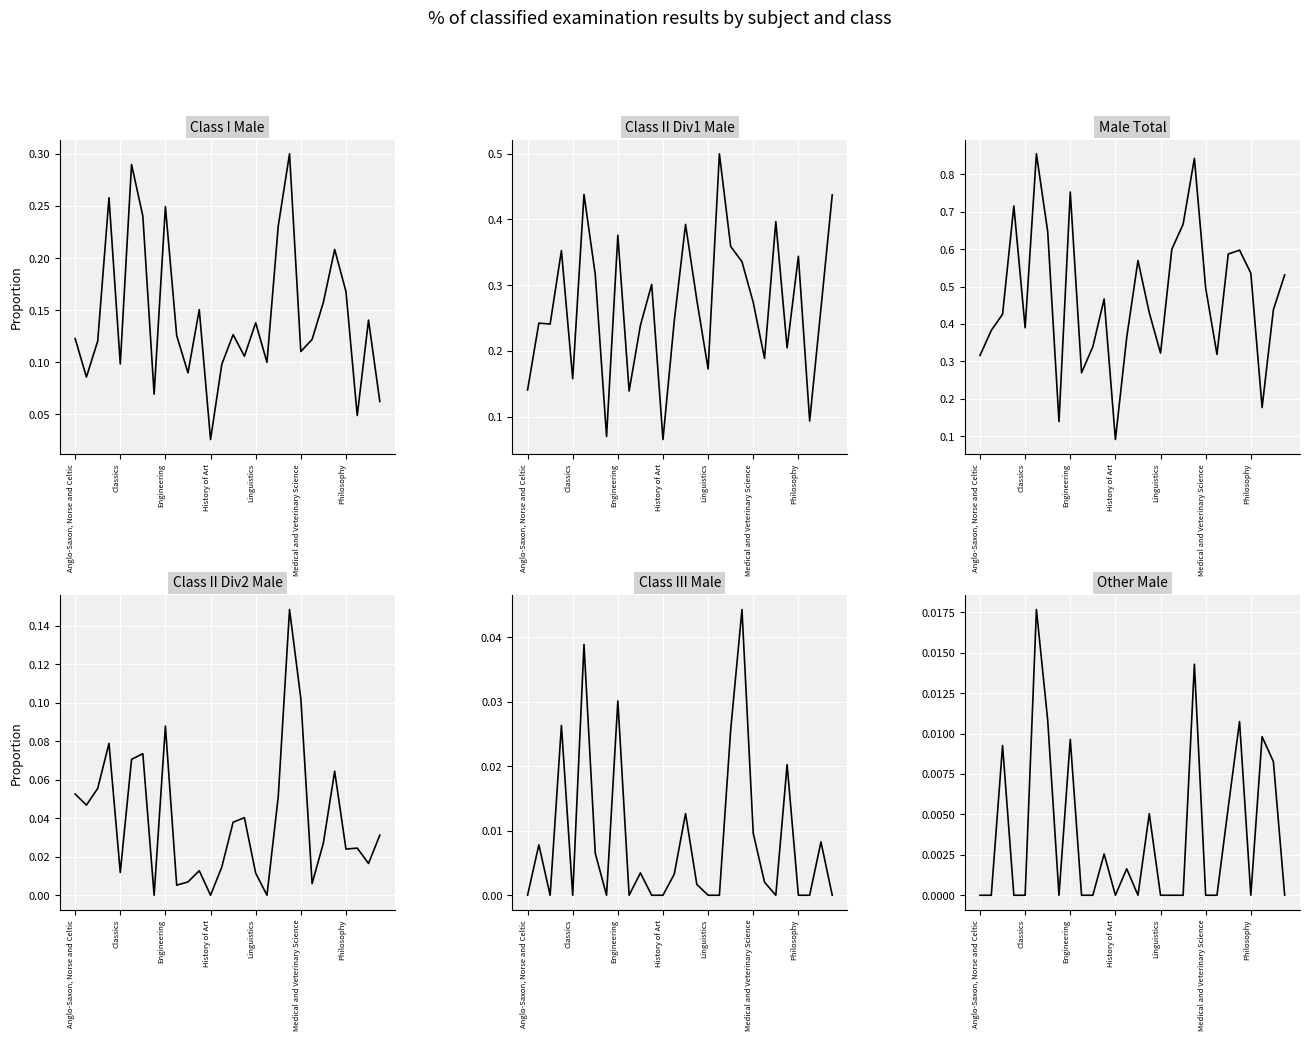

How many series are shown in this chart?

6